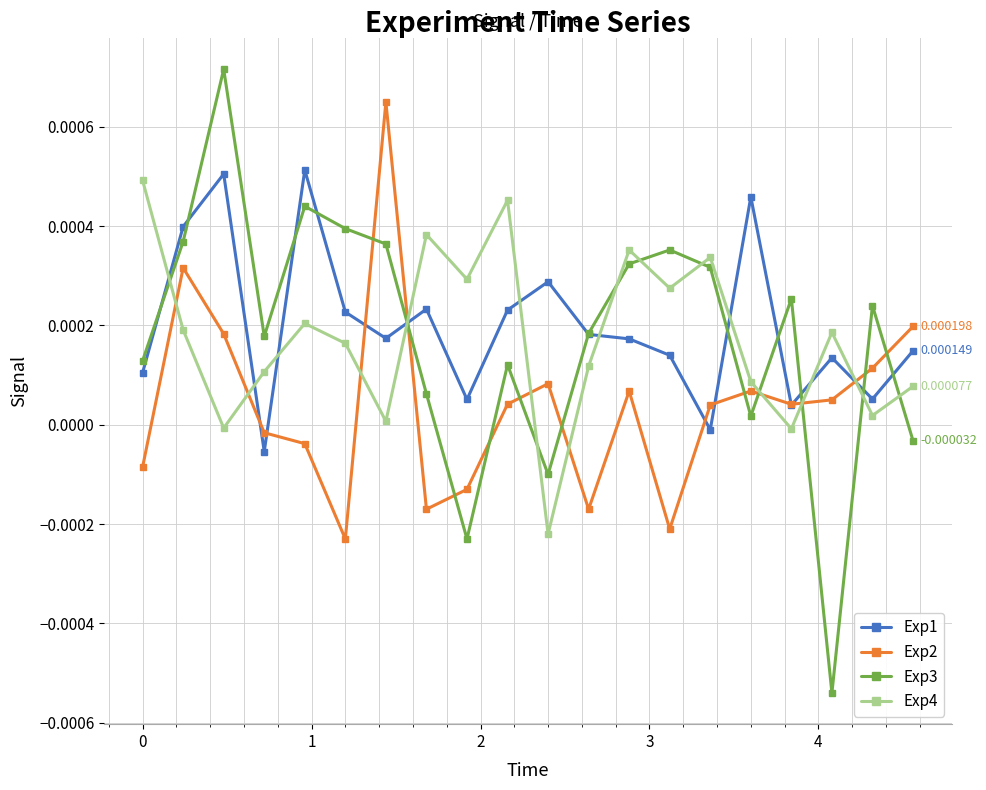

In Exp1, how many points are higher than both neighbors (excluding endpoints)?

6